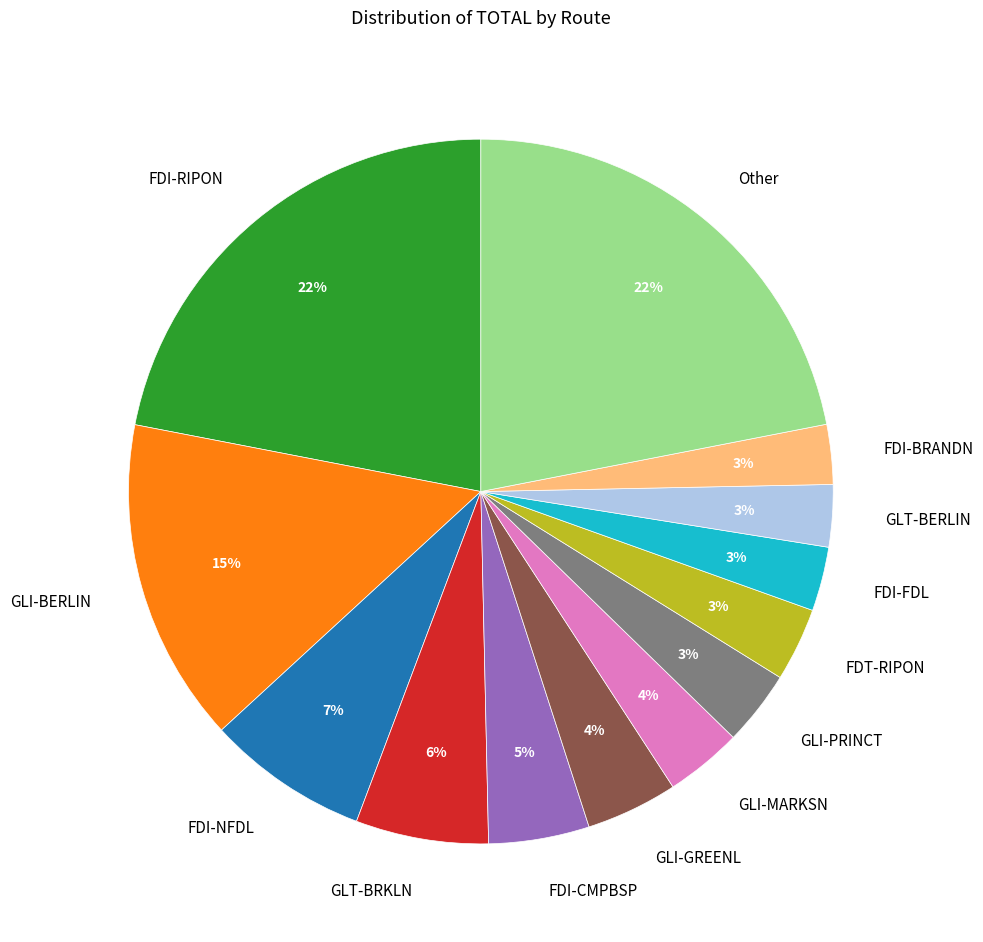

To the nearest percent, what is the difference between the largest and smallest slice percentages?

19%